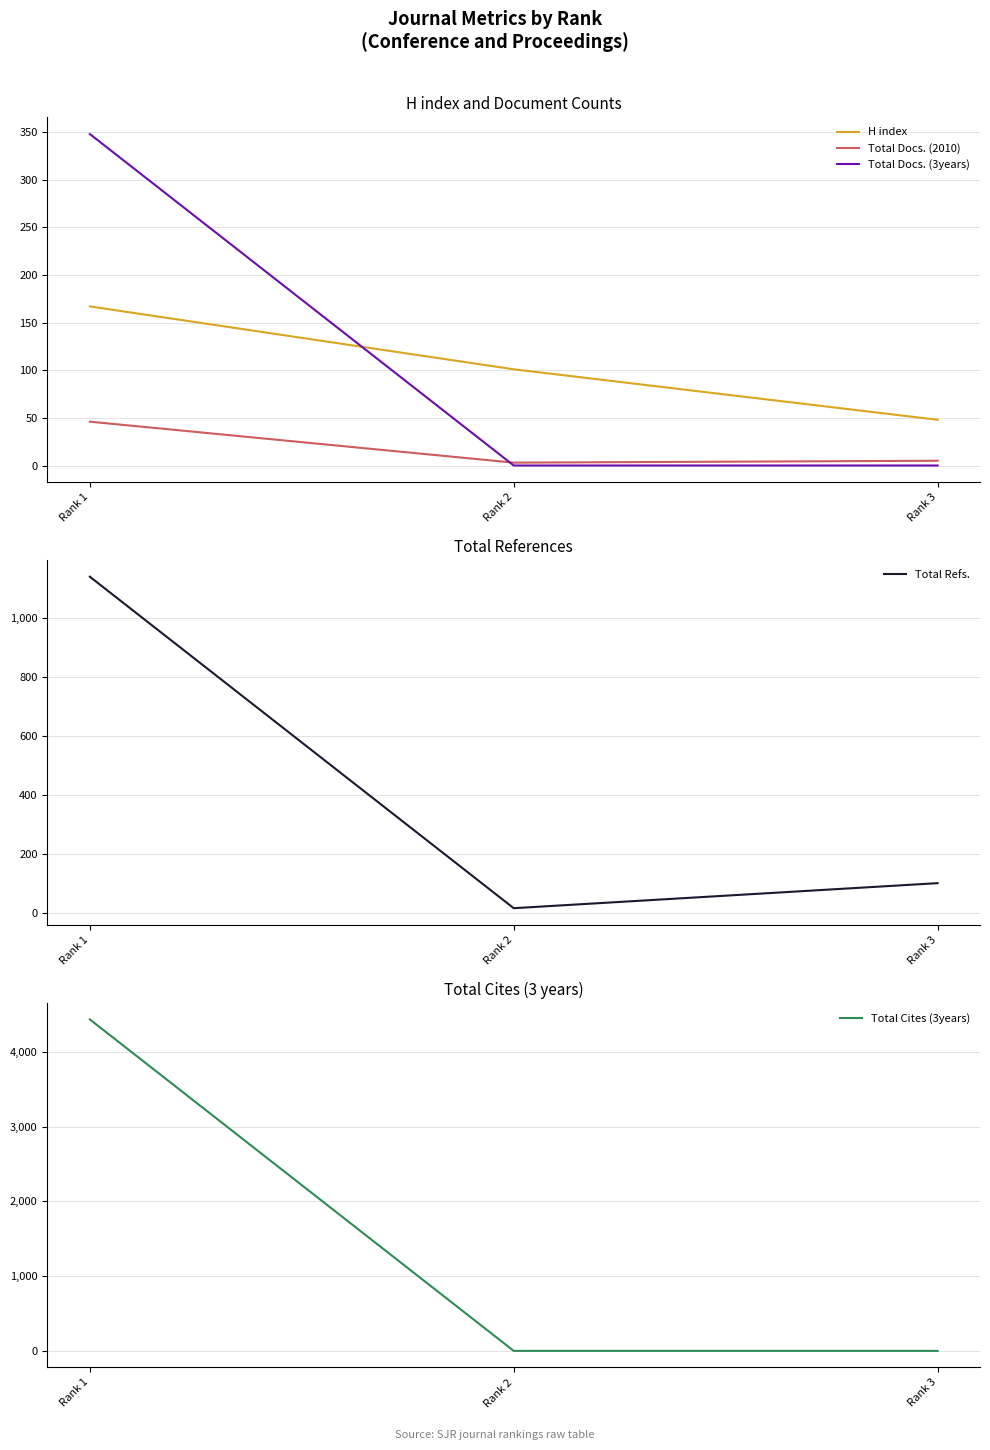

What is the difference between the second highest and minimum values in the H index series?

53